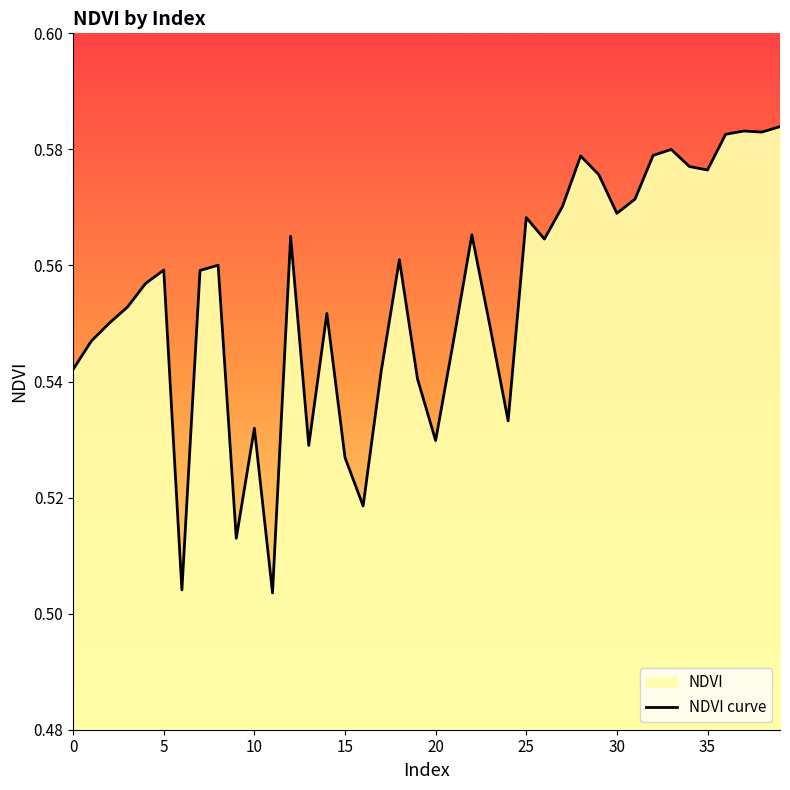

How many points are lower than both their immediate neighbors (excluding endpoints)?

11